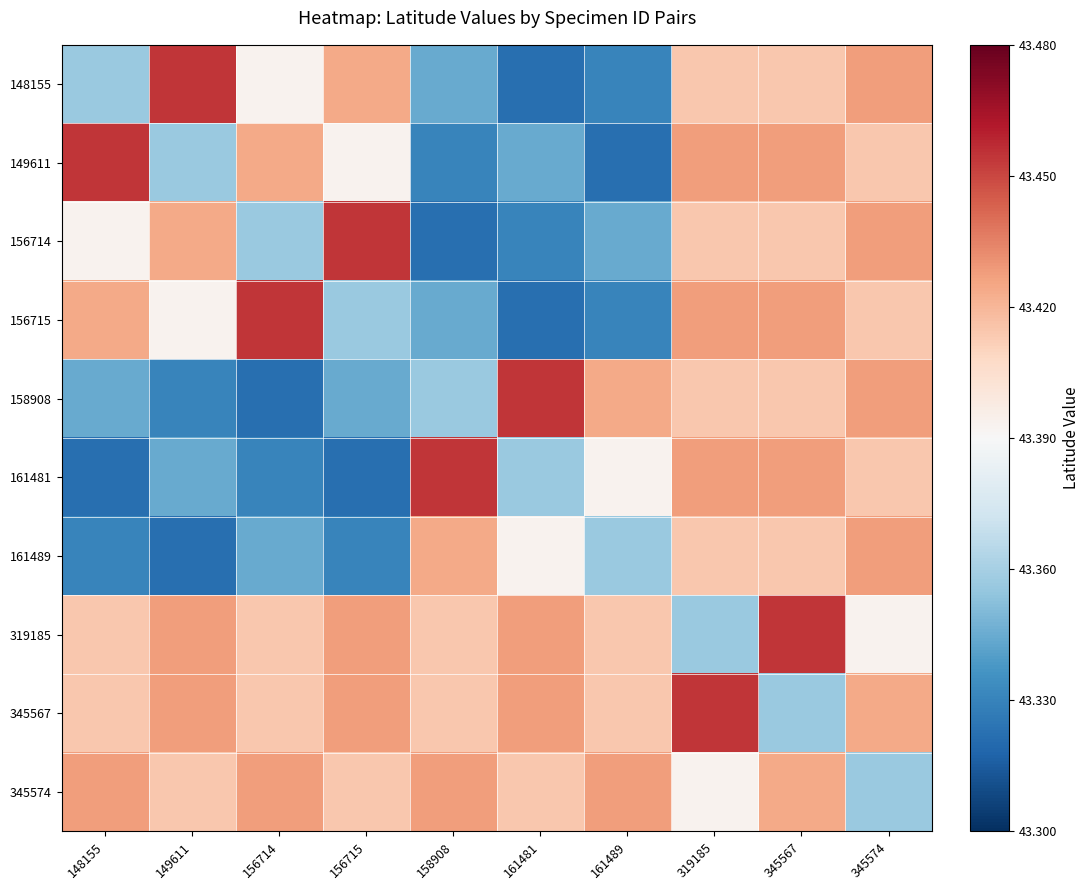

At 148155, list the series in order from largest to smallest.

149611, 345574, 156715, 319185, 345567, 156714, 148155, 158908, 161489, 161481